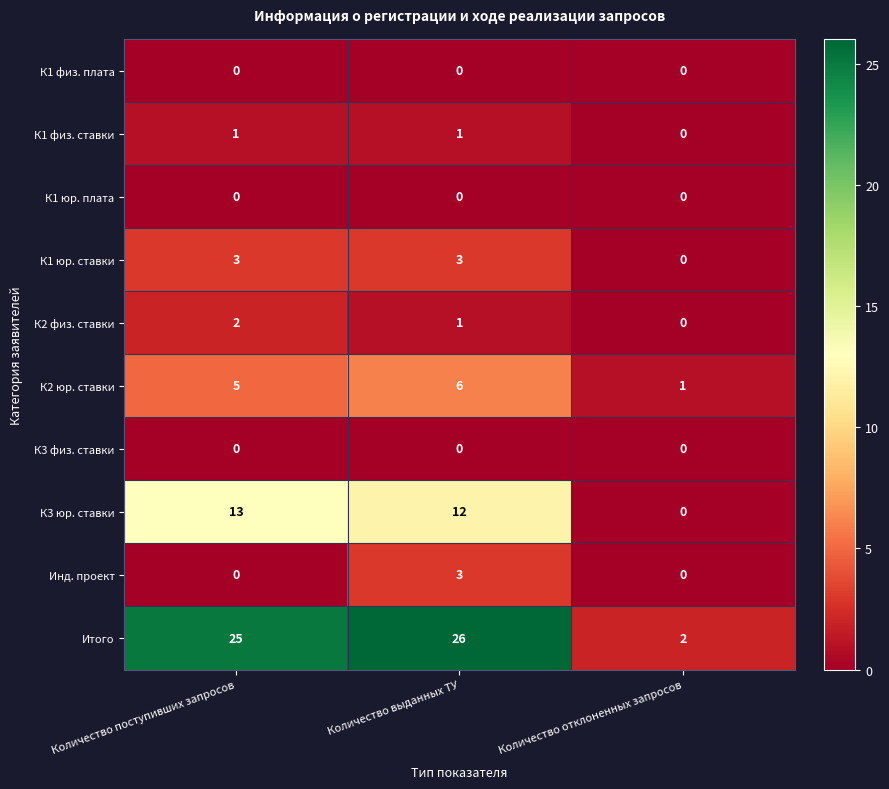

What is the maximum value shown in the chart?

26